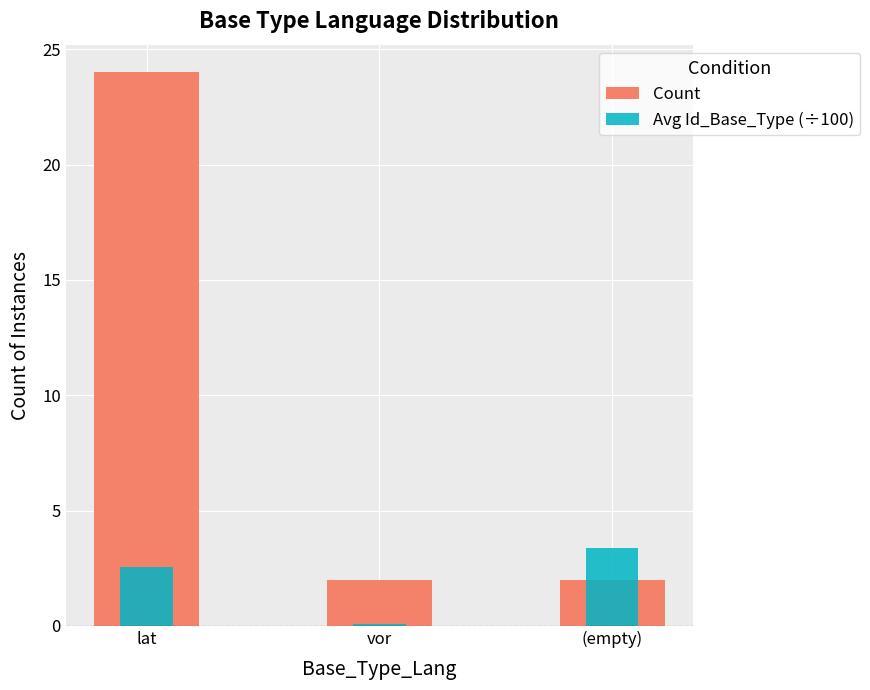

What is the spread (max minus min) of values at vor?

1.9